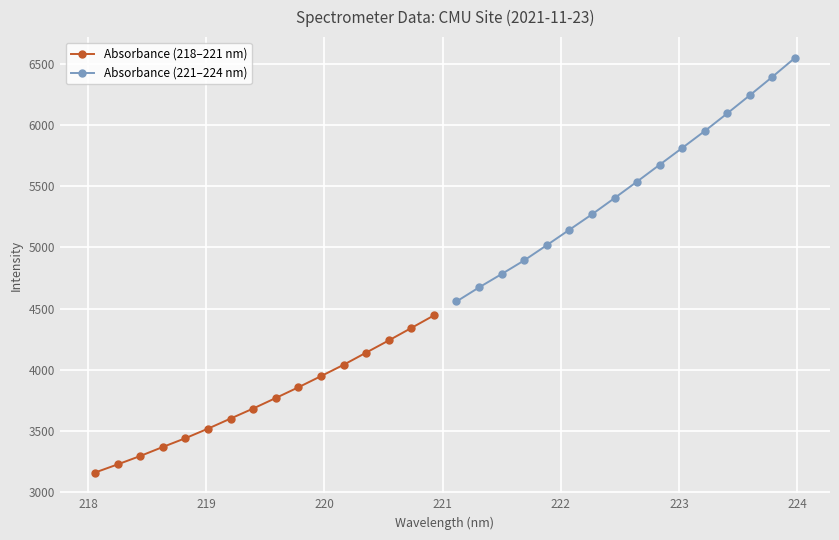

What is the difference between the maximum and minimum values in the Absorbance (221–224 nm) series?

1992.1